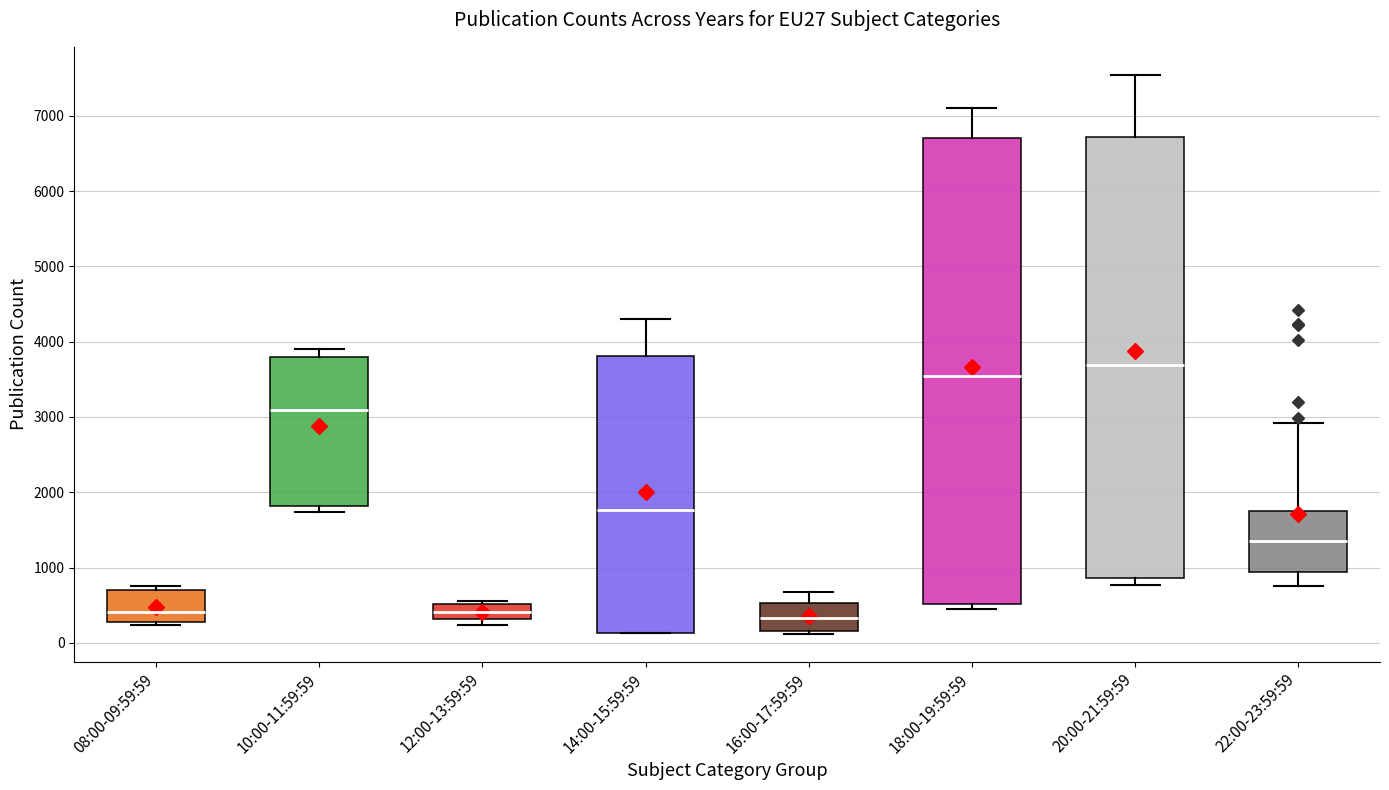

Where is the upper edge of the box for 12:00-13:59:59 on the y-axis? The values are not printed on the chart, so give them approximately, as read against the axis.

500